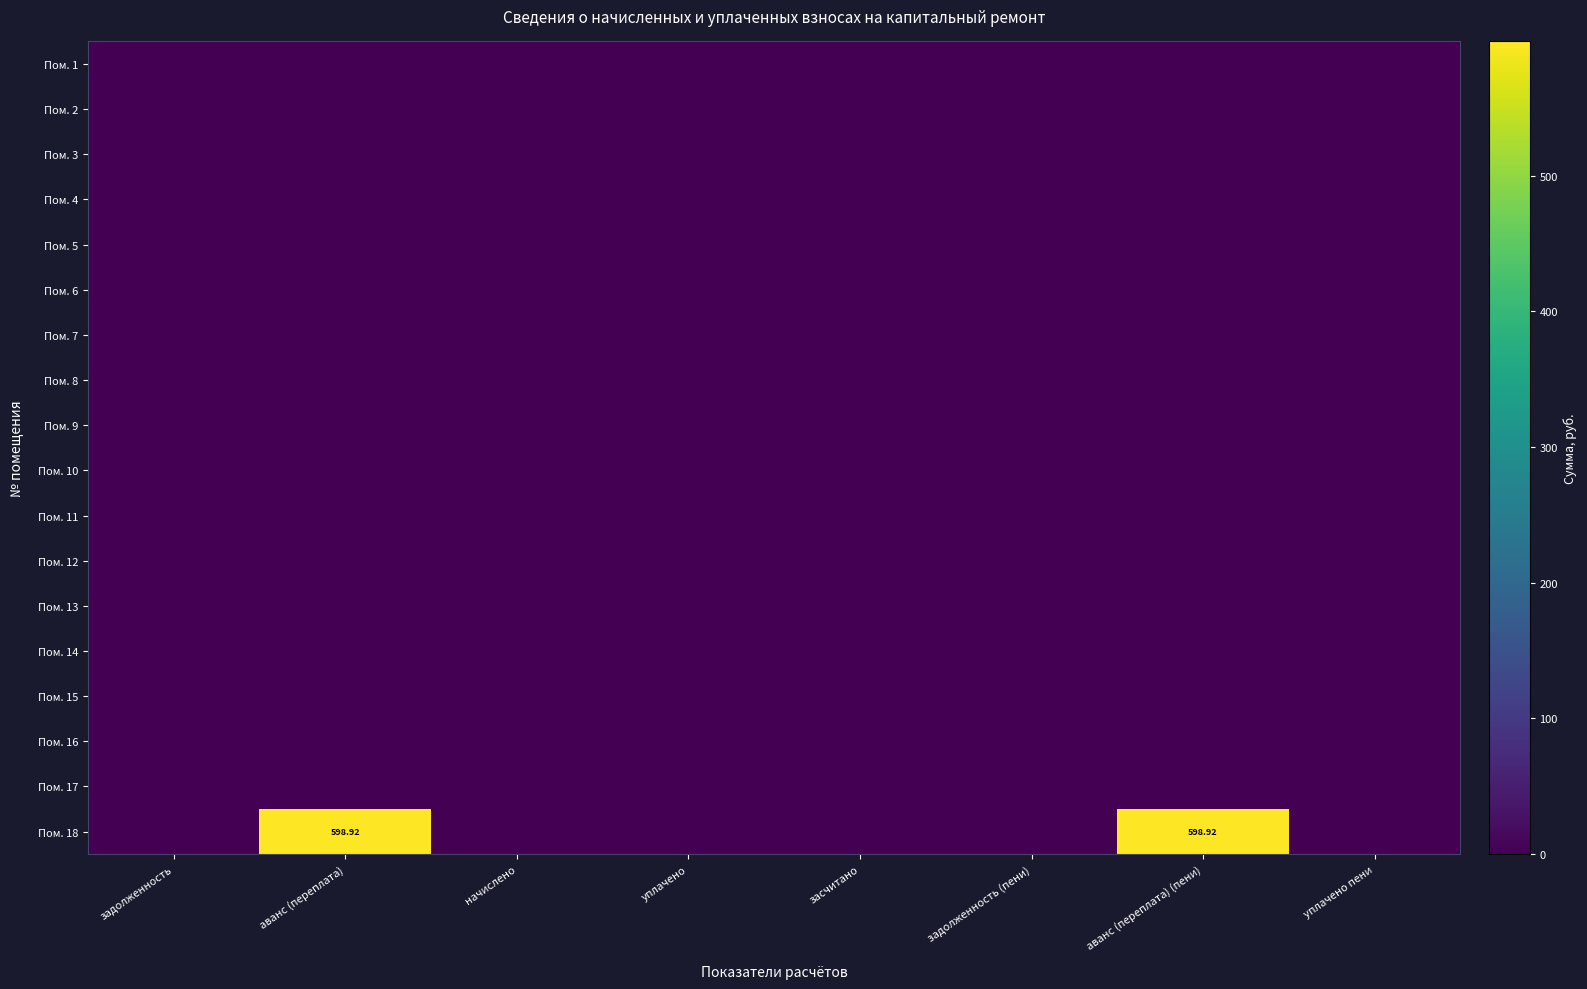

At which label is Пом. 7 closest to 0?

задолженность